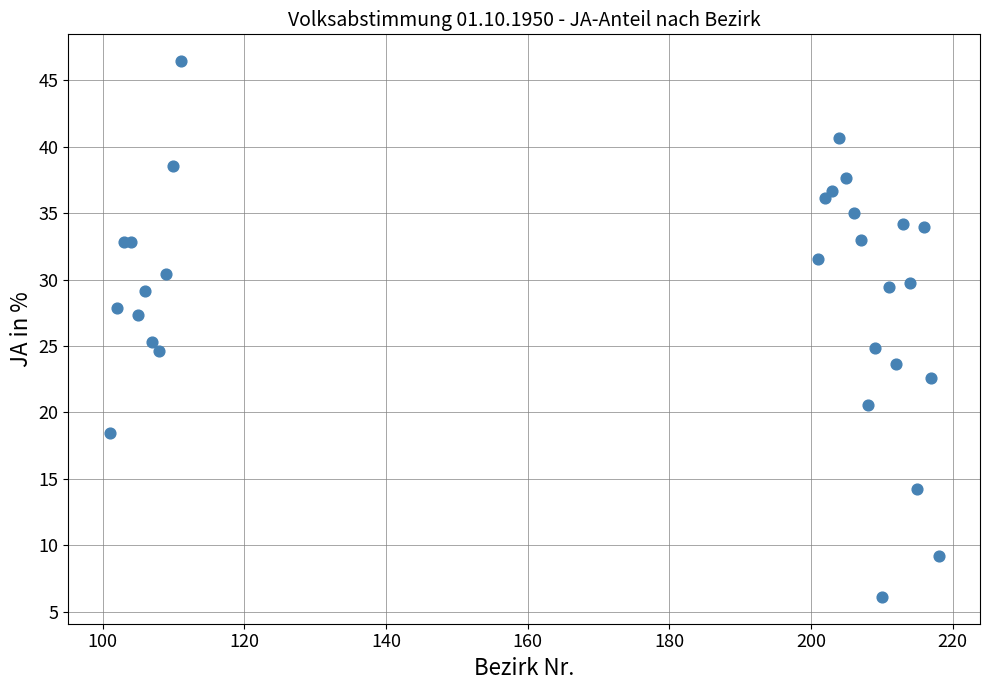

What Y value in the scatter plot is closest to 26?

25.3